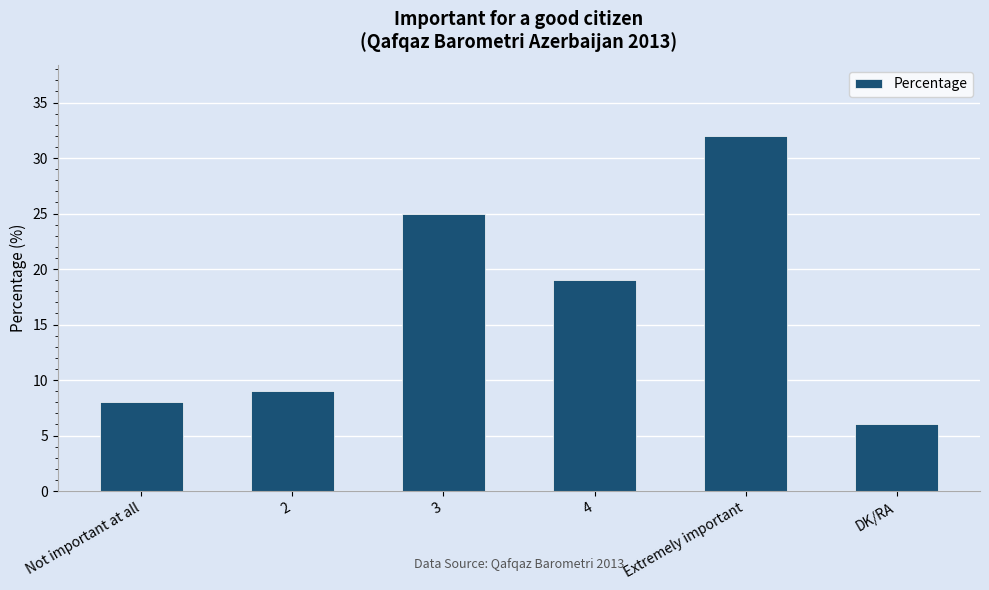

Rank the categories by value from lowest to highest.

DK/RA, Not important at all, 2, 4, 3, Extremely important